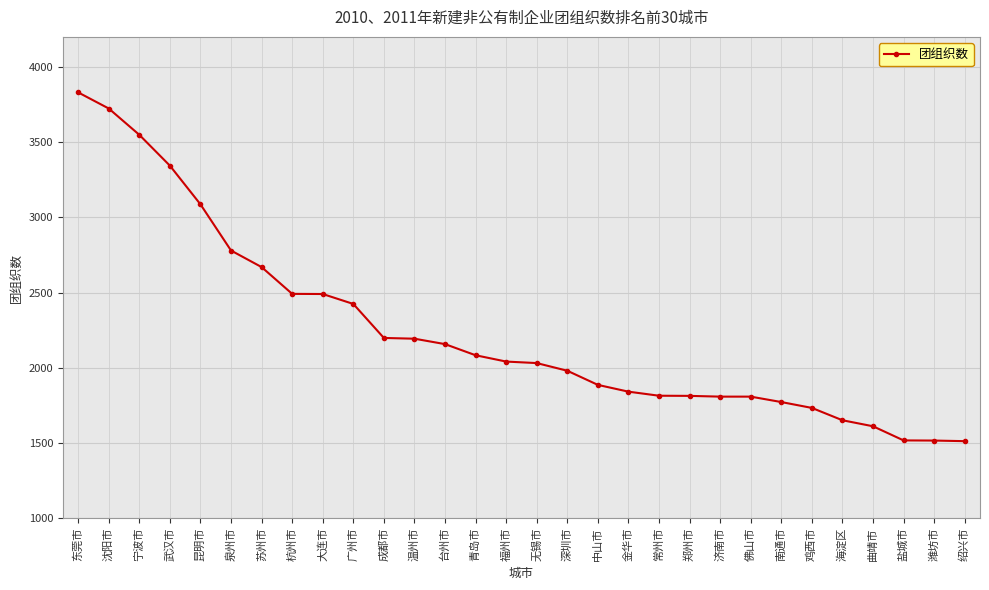

What is the change in value from 青岛市 to 佛山市?

-275